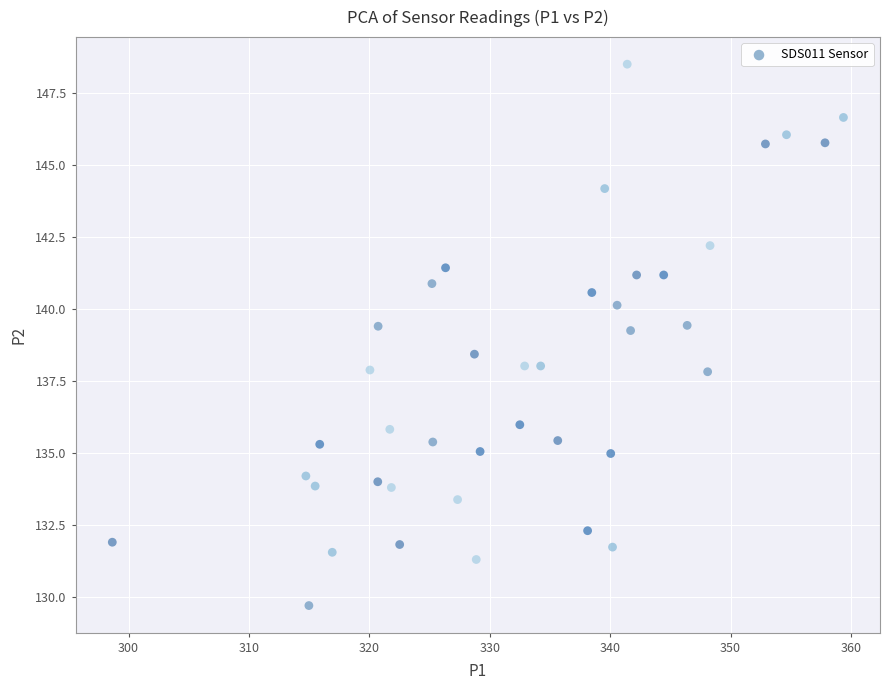

What is the range of Y values (max minus min)?

18.8